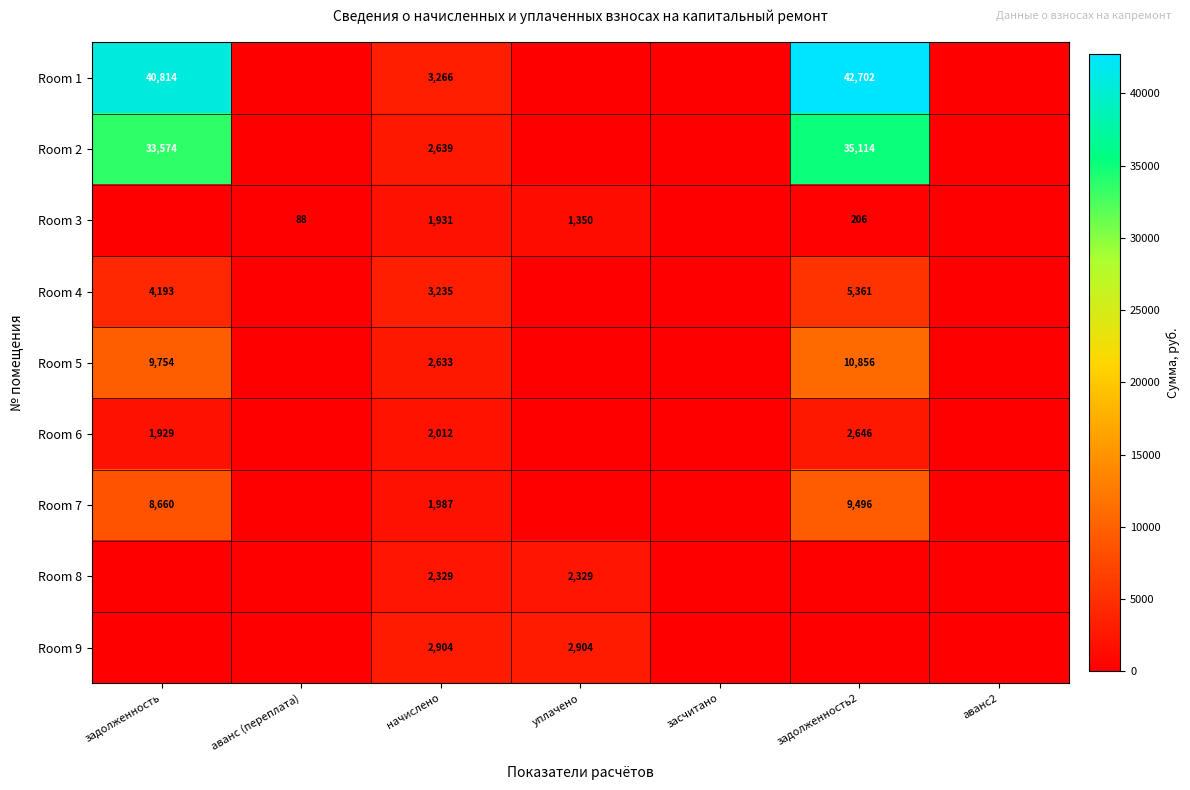

Is it true that Room 7 equals 9496 at задолженность2?

True